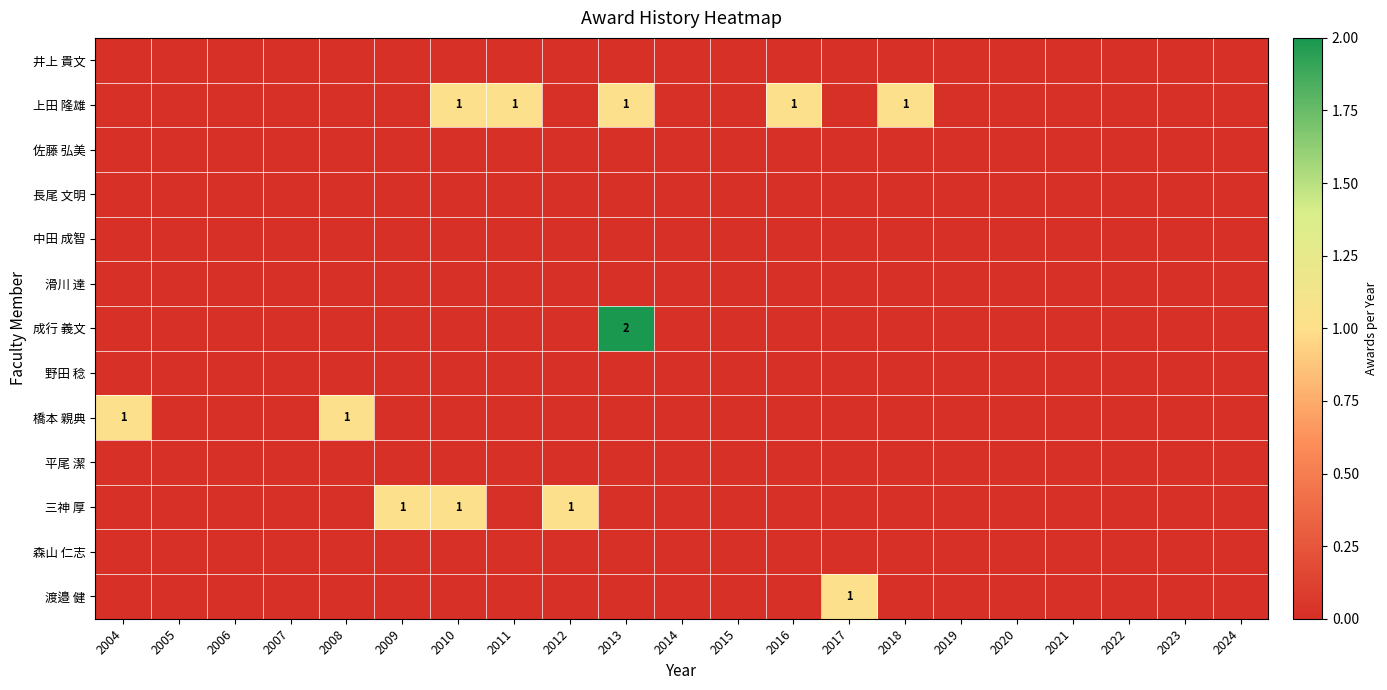

At how many categories does at least one series exceed 1?

1